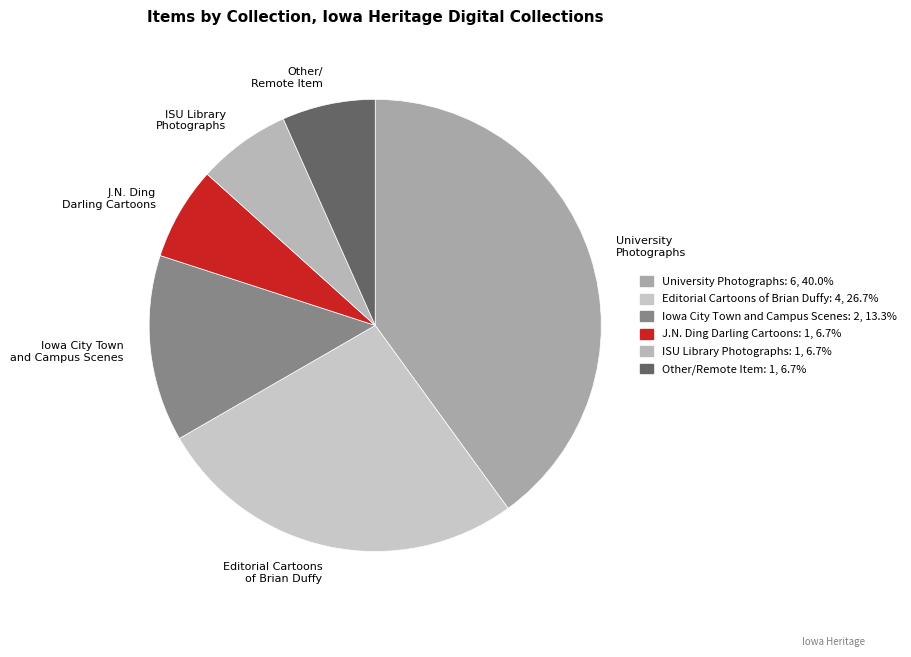

Which slice is the largest?

University Photographs